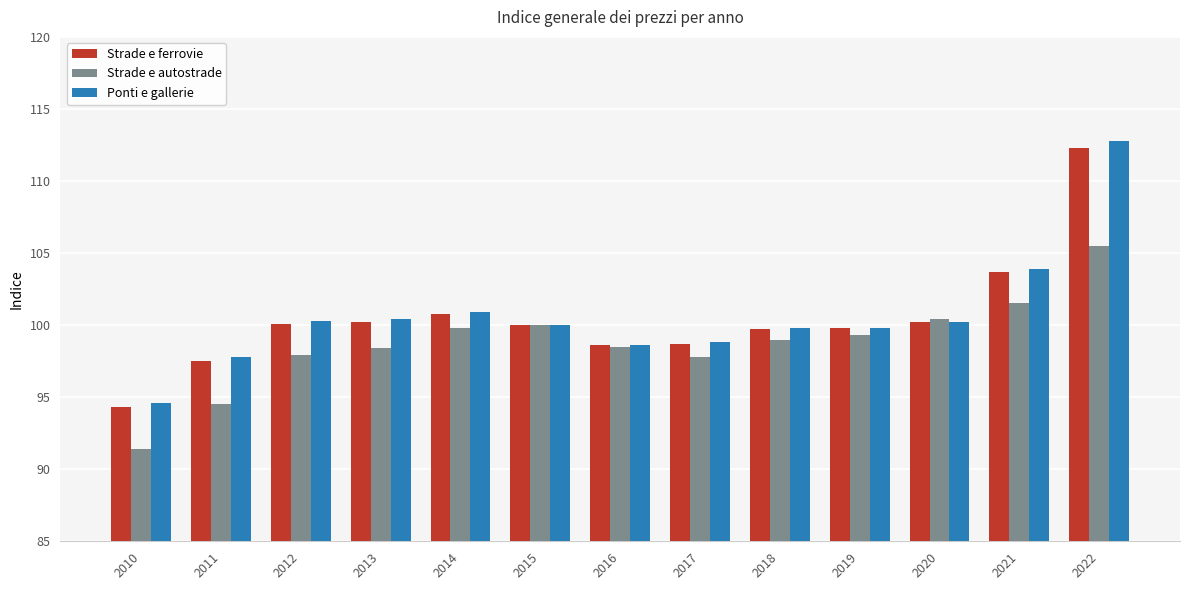

What is the total value across all series at 2015?

300.0